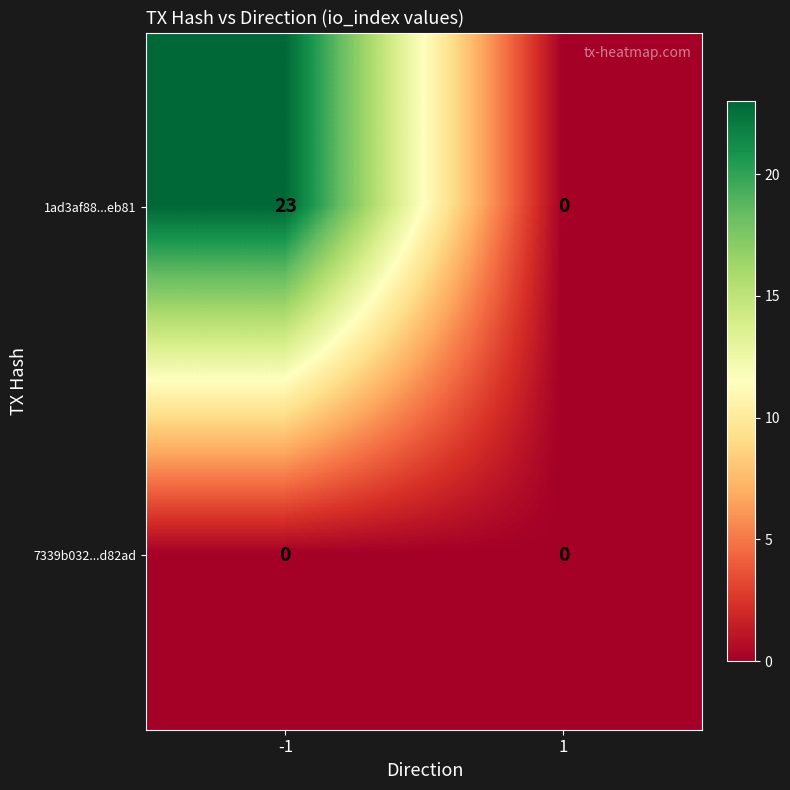

What is the highest value of the 1ad3af88...eb81 series?

23